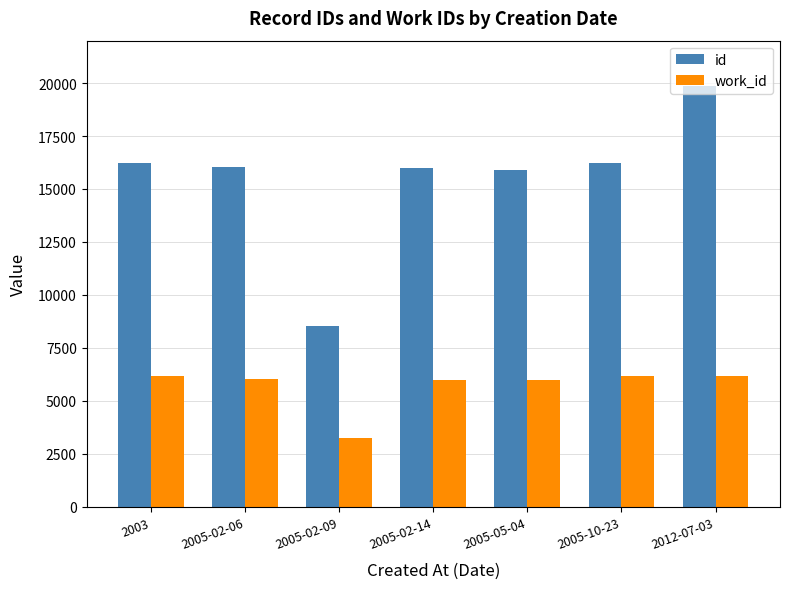

List the series in order of their overall mean, lowest first.

work_id, id